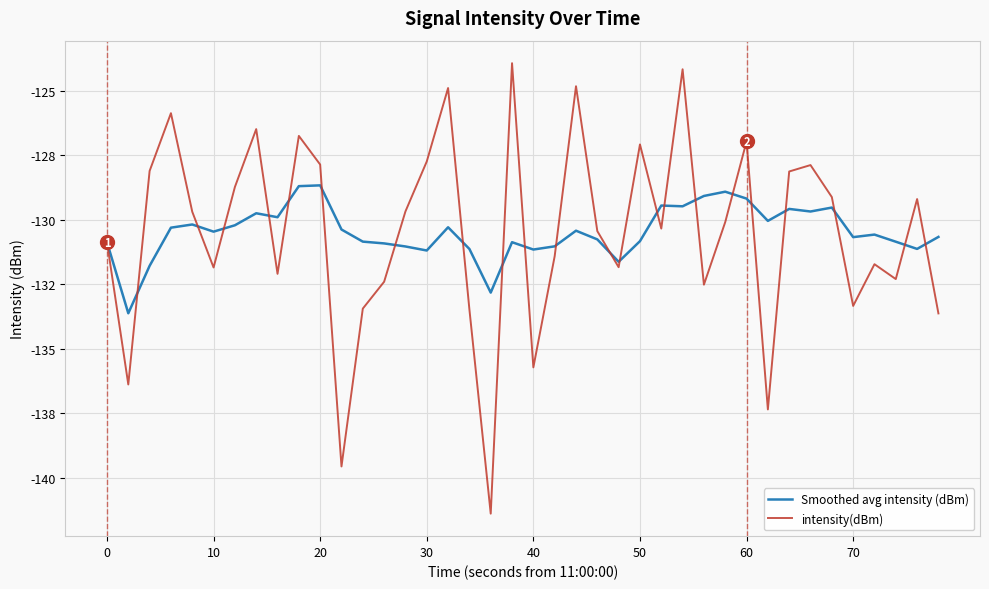

True or false: intensity(dBm) has more than 1 points higher than both neighbors.

True